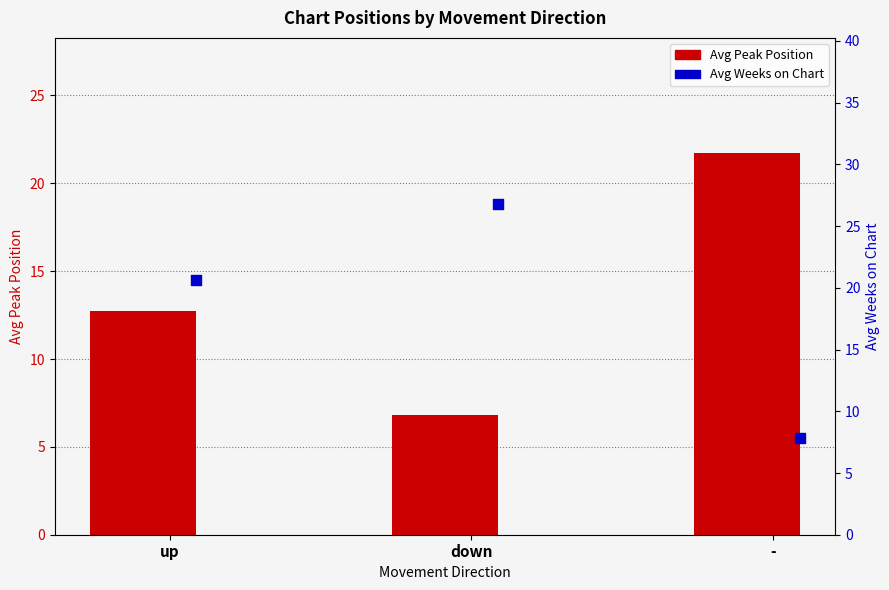

Which series contains the highest Y value?

Avg Weeks on Chart